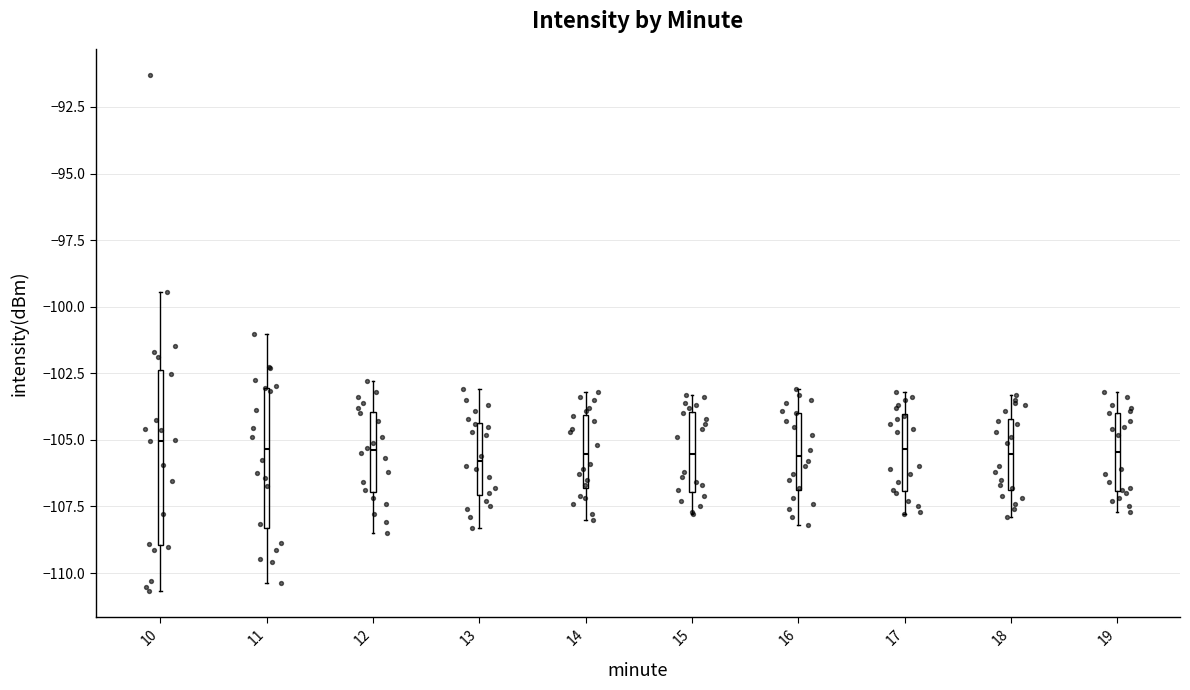

Reading left to right, transcribe this box plot: for each box, give where its median line is, the range the box spans, and where its two whiskers end, as read against the y-axis. The values are not printed on the chart, so give them approximately, as read against the axis.

10: median -105.0, box -109.0 to -102.5, whiskers -110.5 to -99.5
11: median -105.5, box -108.5 to -103.0, whiskers -110.5 to -101.0
12: median -105.5, box -107.0 to -104.0, whiskers -108.5 to -103.0
13: median -106.0, box -107.0 to -104.5, whiskers -108.5 to -103.0
14: median -105.5, box -107.0 to -104.0, whiskers -108.0 to -103.0
15: median -105.5, box -107.0 to -104.0, whiskers -108.0 to -103.5
16: median -105.5, box -107.0 to -104.0, whiskers -108.0 to -103.0
17: median -105.5, box -107.0 to -104.0, whiskers -108.0 to -103.0
18: median -105.5, box -107.0 to -104.0, whiskers -108.0 to -103.5
19: median -105.5, box -107.0 to -104.0, whiskers -107.5 to -103.0